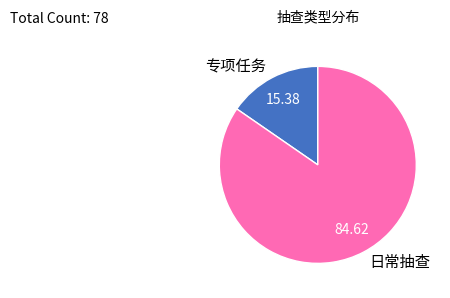

Is the sum of 专项任务 and 日常抽查 greater than half?

Yes